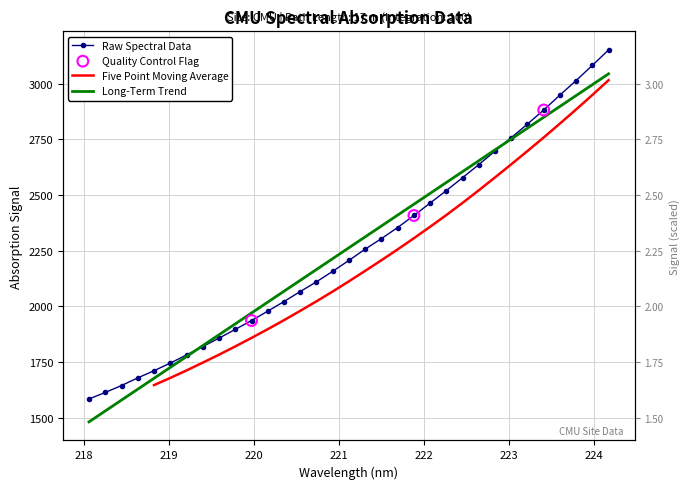

Is the value of y at 20 greater than the value of x at 23?

No